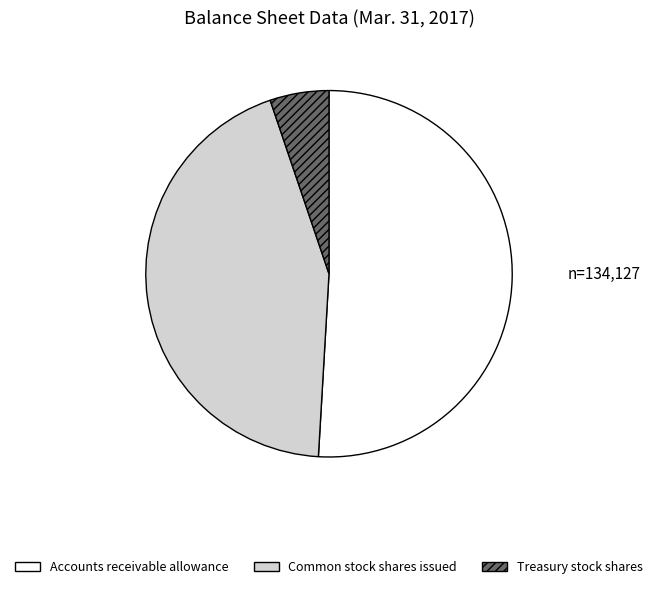

Which has a higher value, Common stock shares issued or Treasury stock shares?

Common stock shares issued